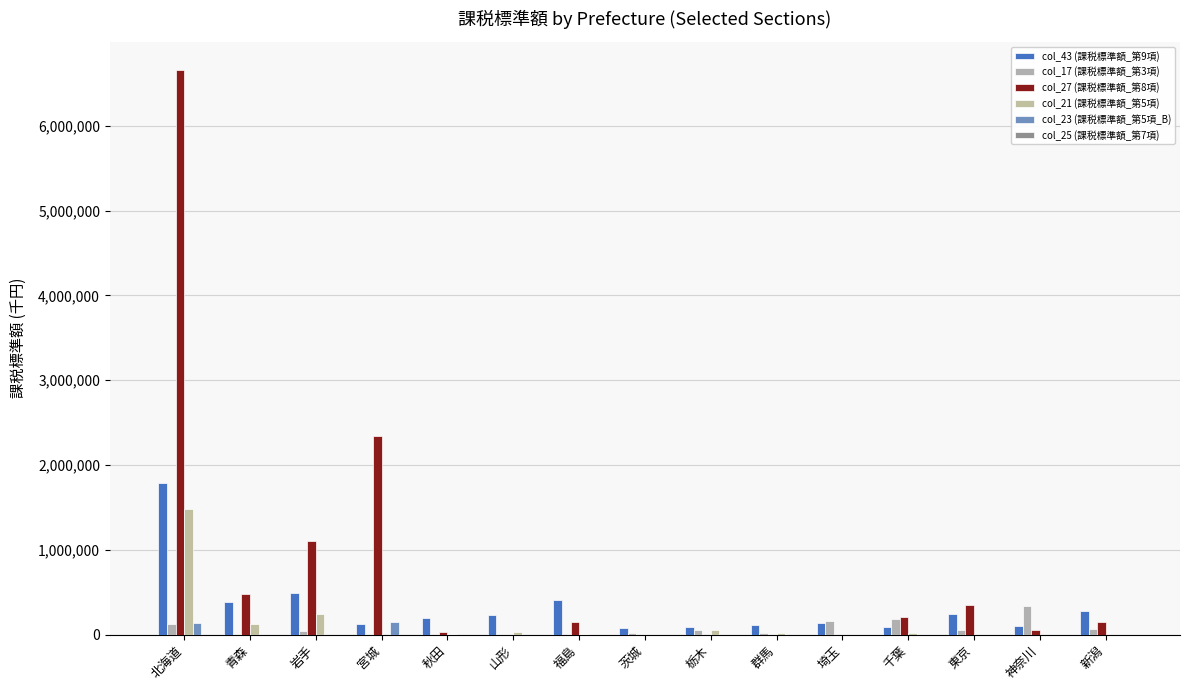

How many groups of bars are there?

15